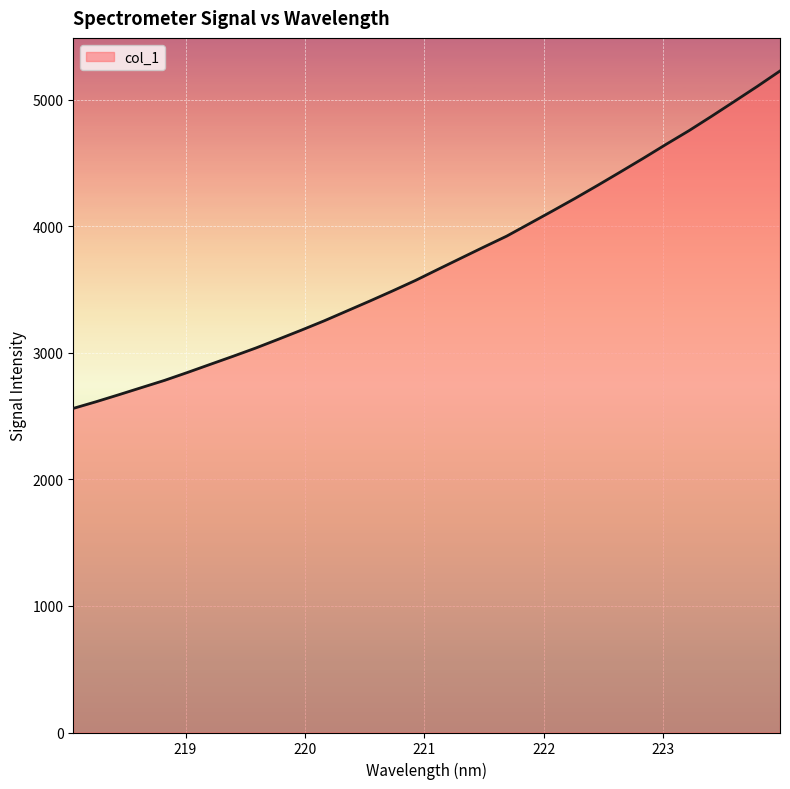

What is the smallest value displayed?

2560.3